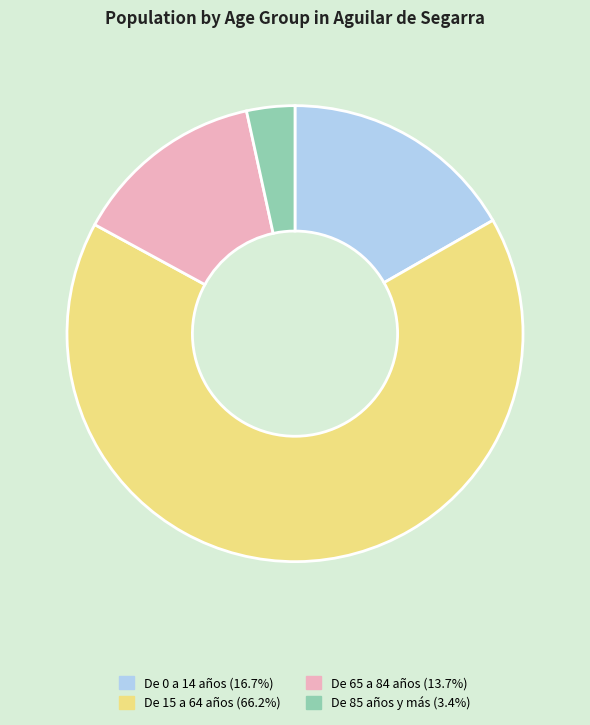

Count the number of slices in the pie.

4